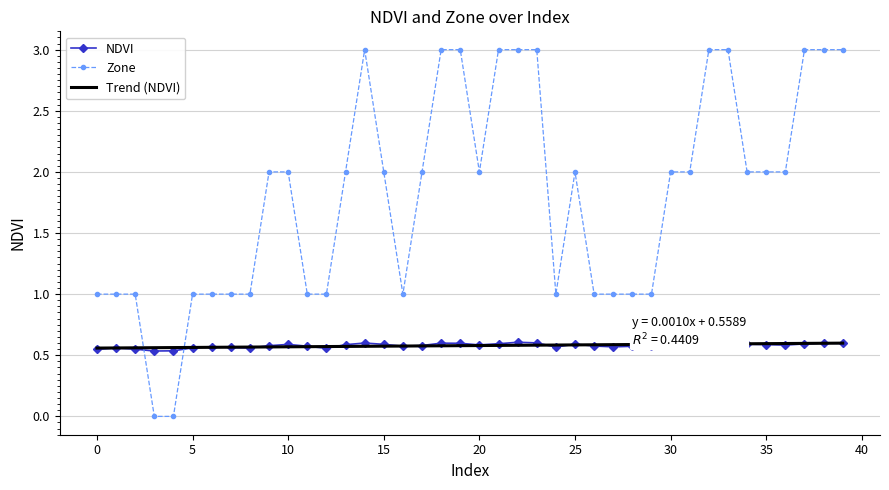

Which series has the largest total across all categories?

Zone